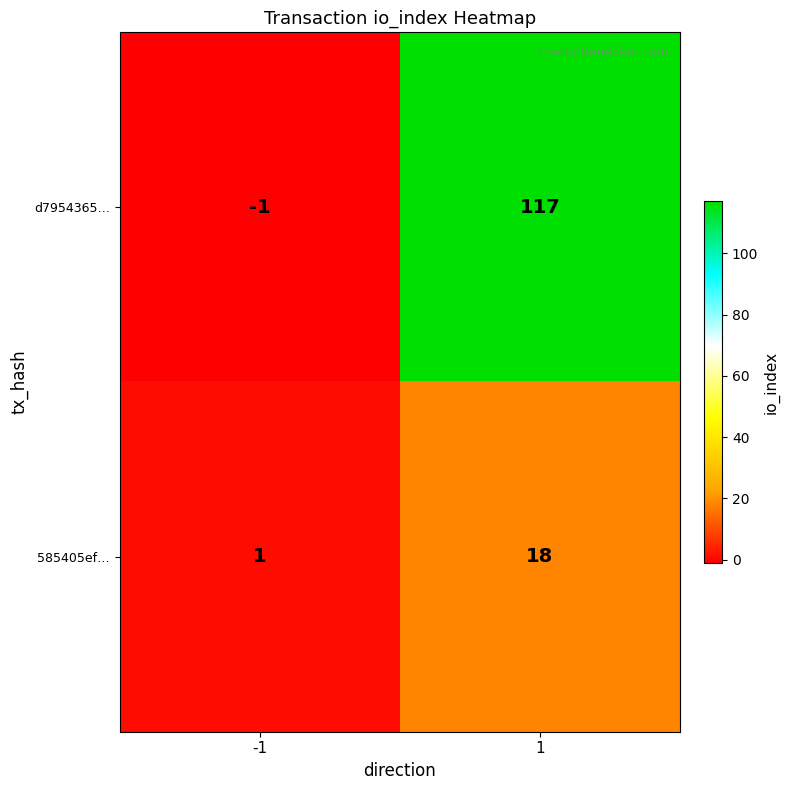

What is the maximum value shown in the chart?

117